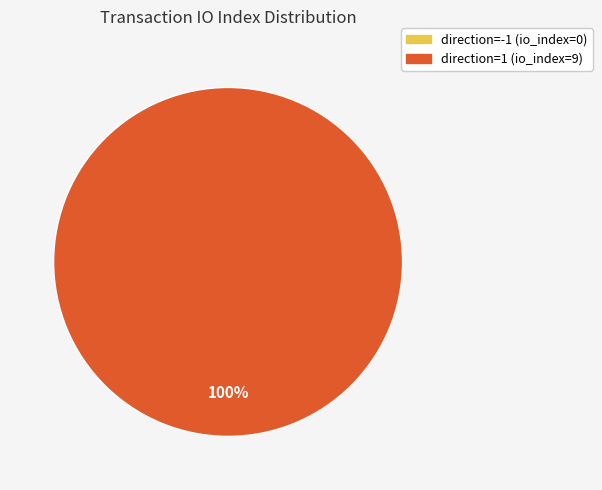

Which has a higher value, direction=-1 (io_index=0) or direction=1 (io_index=9)?

direction=1 (io_index=9)